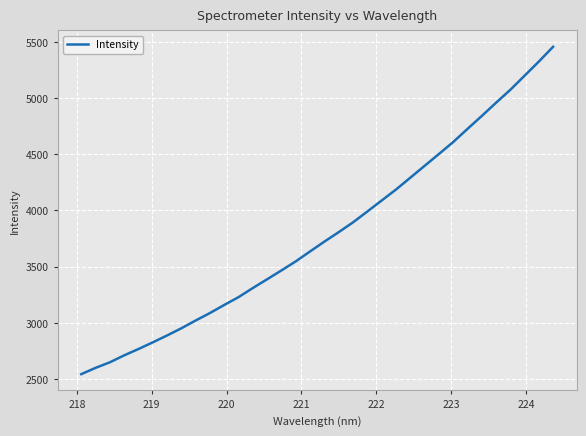

What is the minimum value shown in the chart?

2544.1